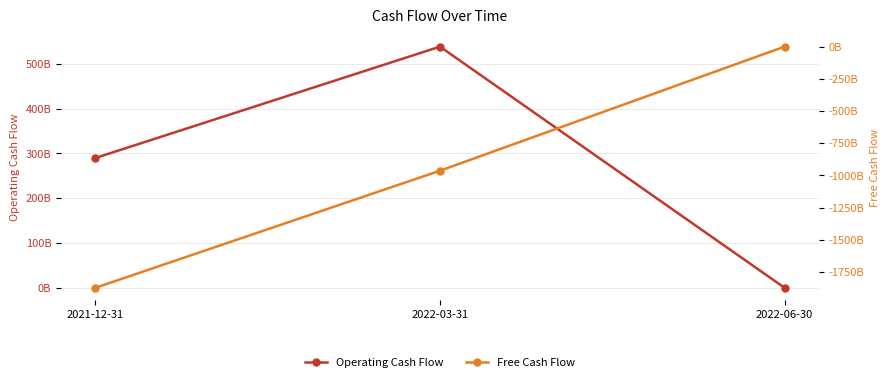

Which has a higher value, 2022-03-31 or 2021-12-31?

2022-03-31